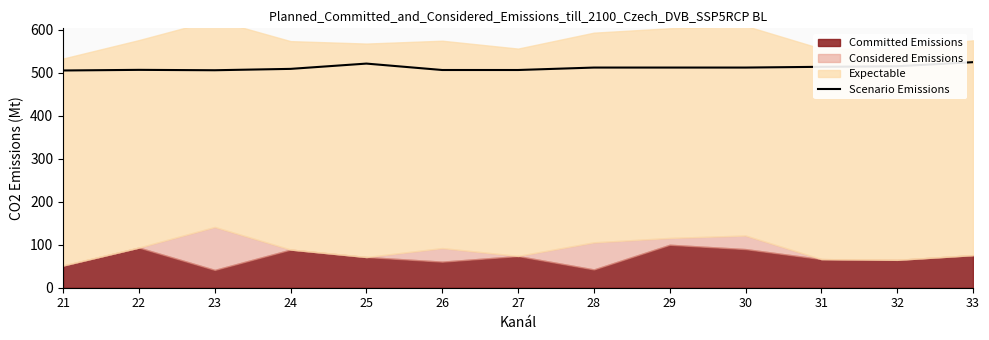

True or false: the data shows 355.5 at 28.

False